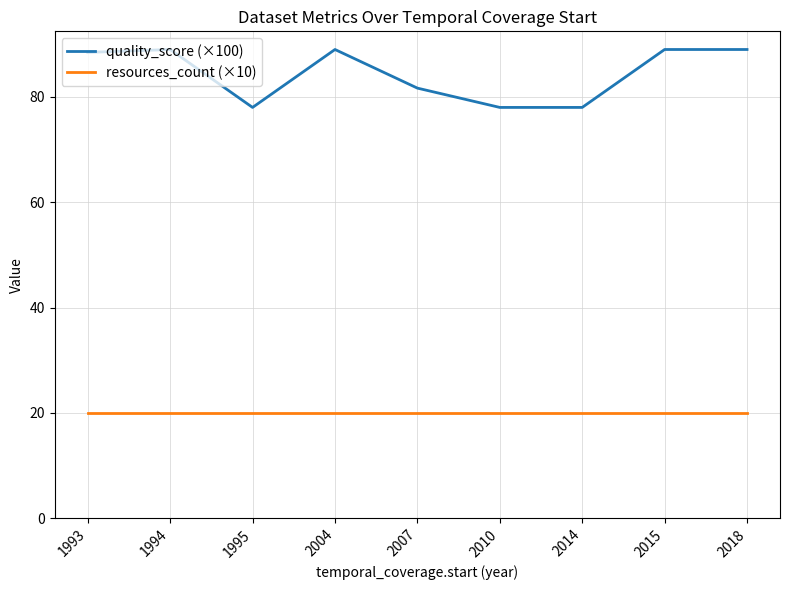

What is the smallest value displayed?

20.0